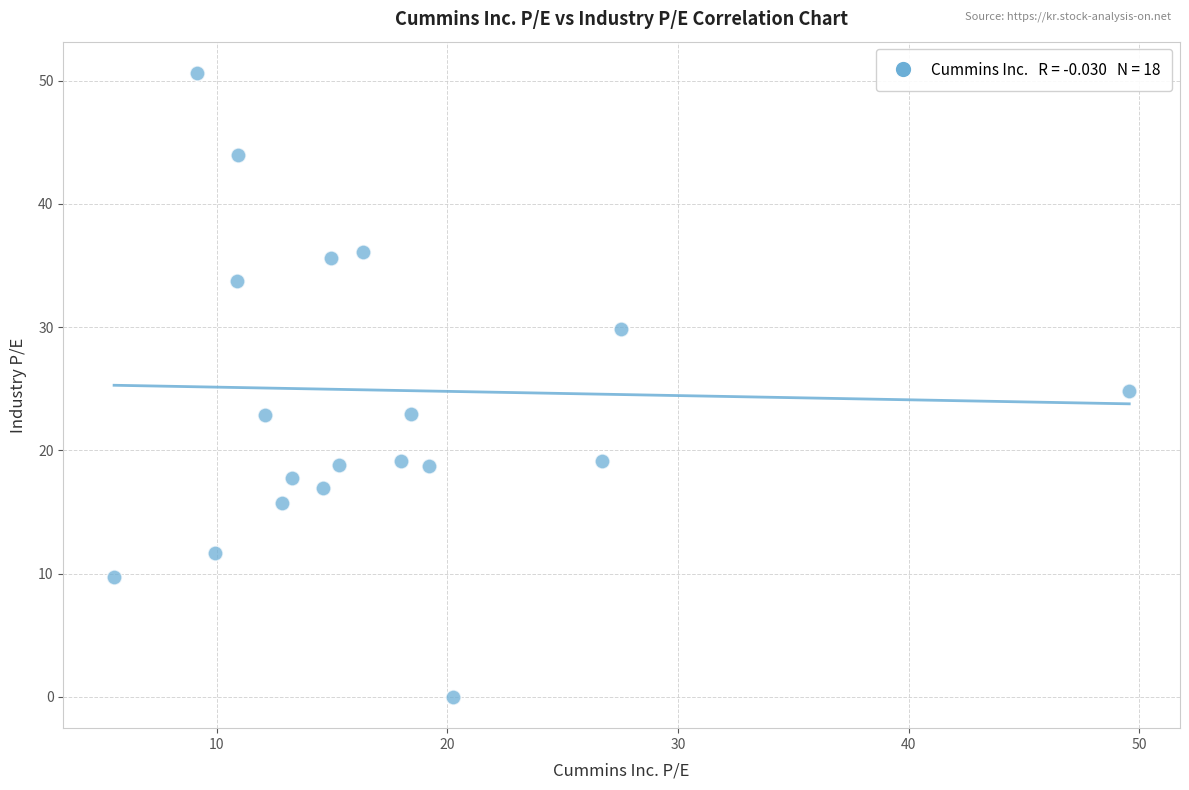

What is the range of Y values (max minus min)?

50.6